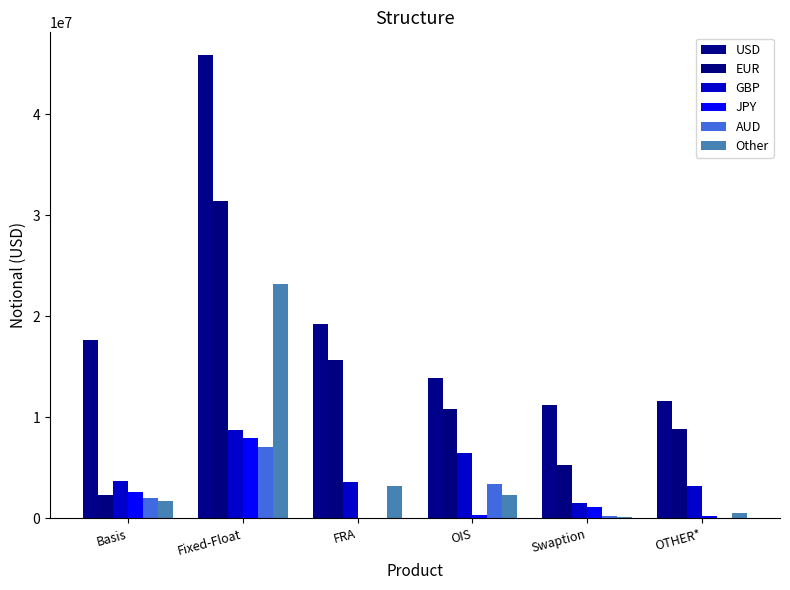

At which category is the sum across all series the highest?

Fixed-Float